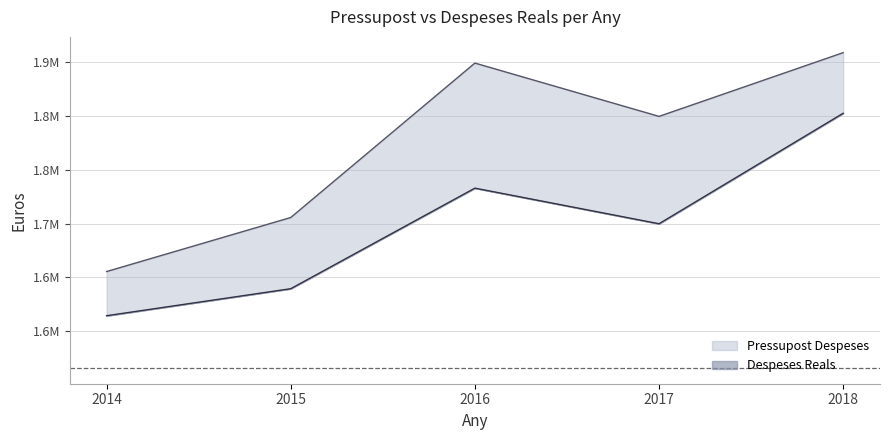

Which category has the lowest value across all series?

2014